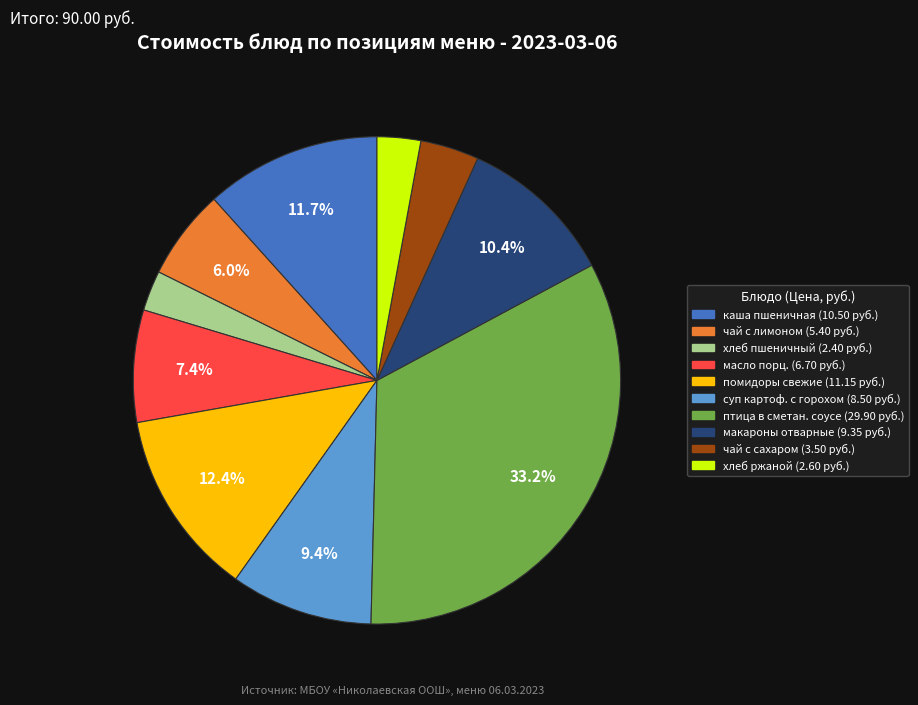

Is there any slice that represents more than half of the pie?

No